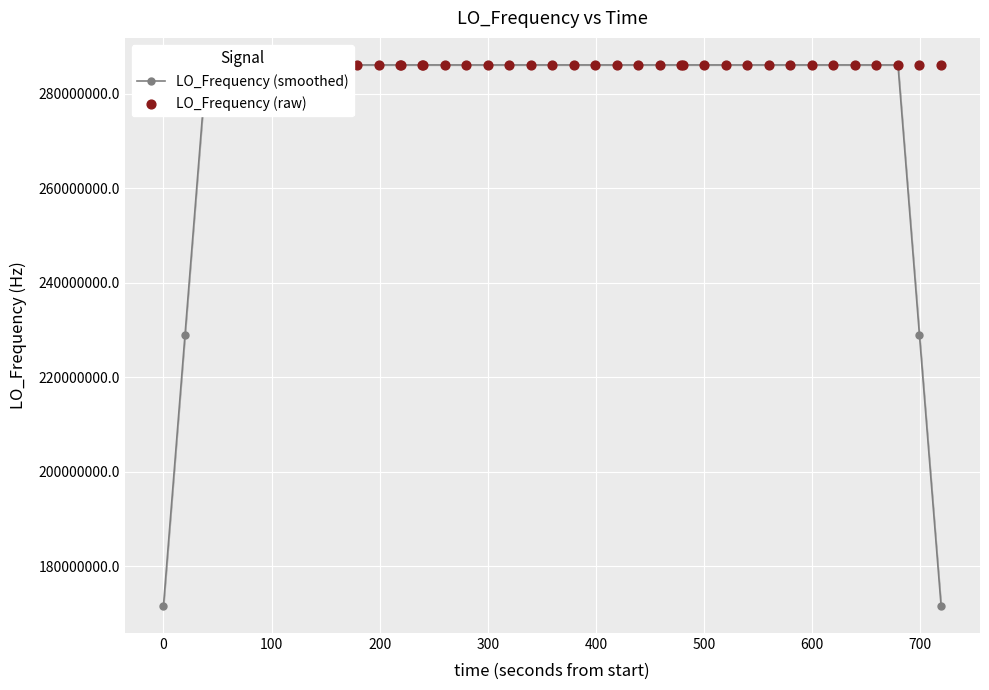

What are all the series names shown in the legend?

LO_Frequency (smoothed), LO_Frequency (raw)